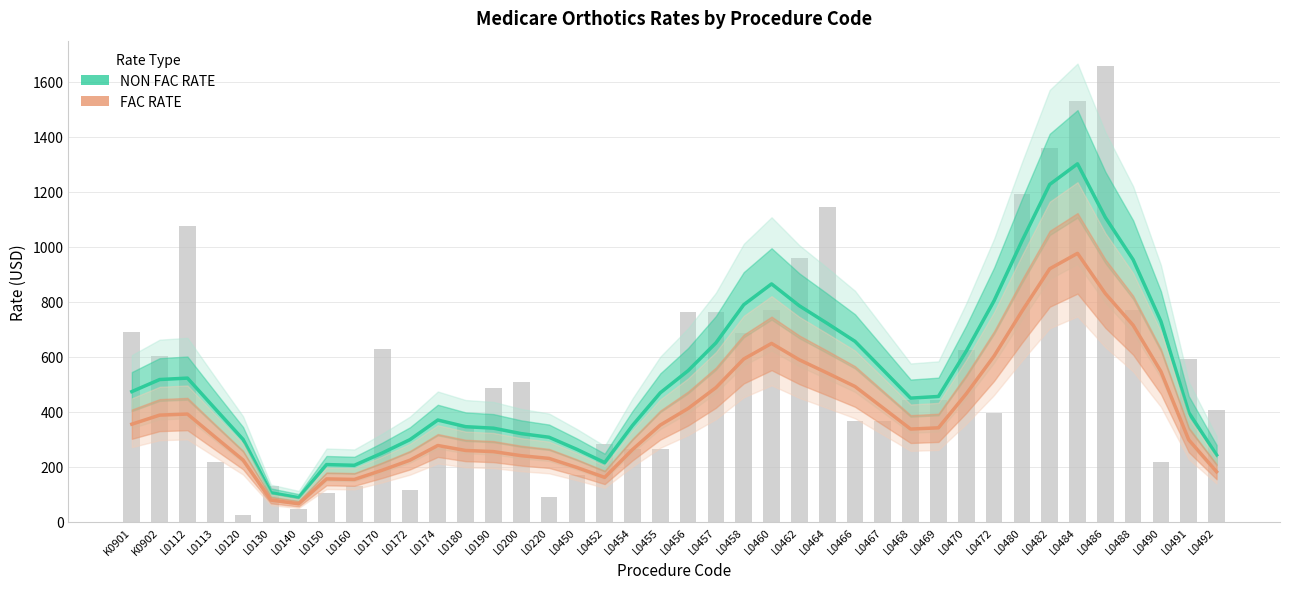

Which label corresponds to the smallest value in the chart?

L0140